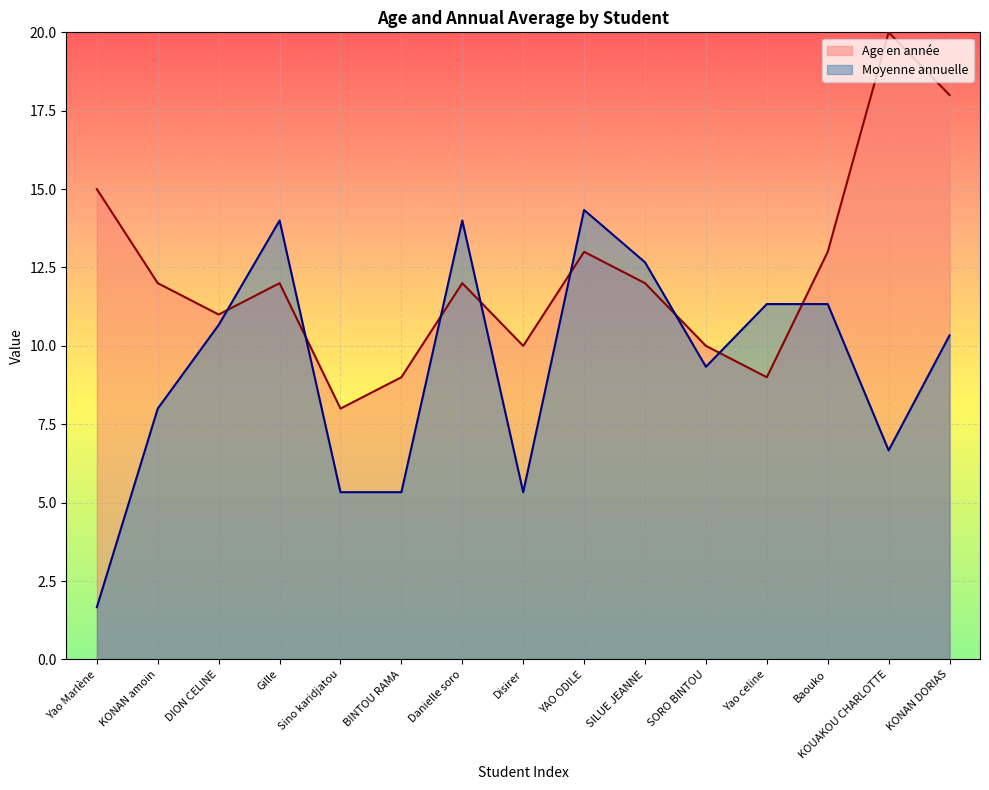

In Moyenne annuelle, how many points are higher than both neighbors (excluding endpoints)?

3